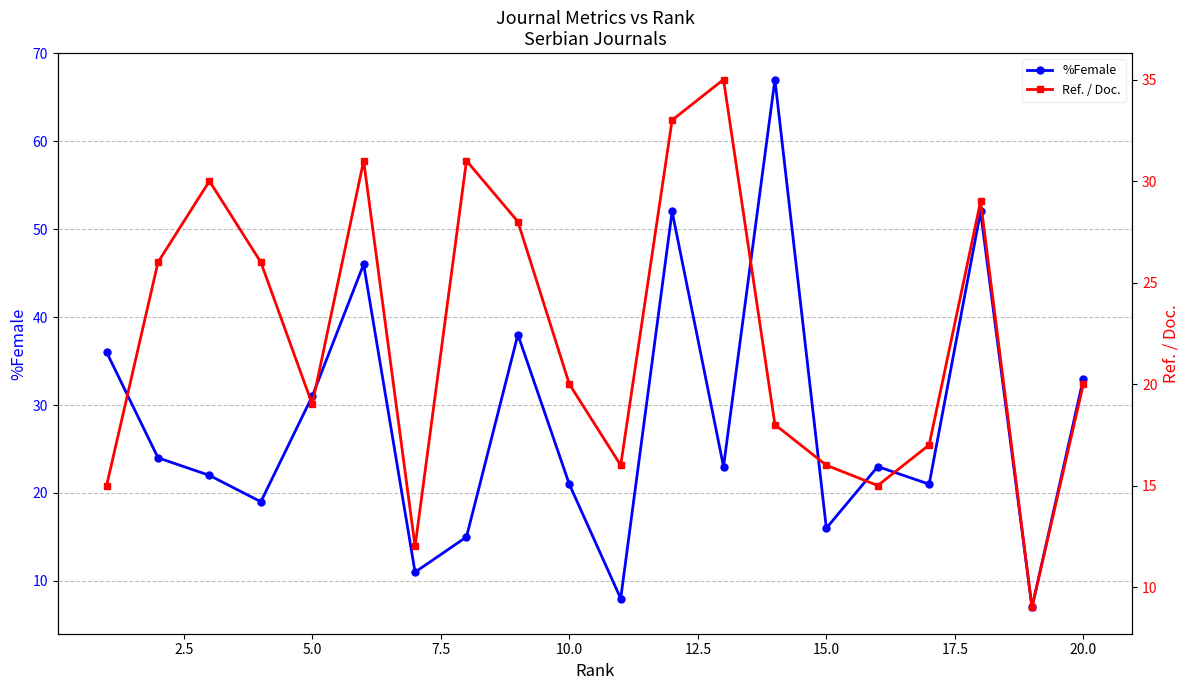

How many interior local valleys does the Ref. / Doc. series have?

5